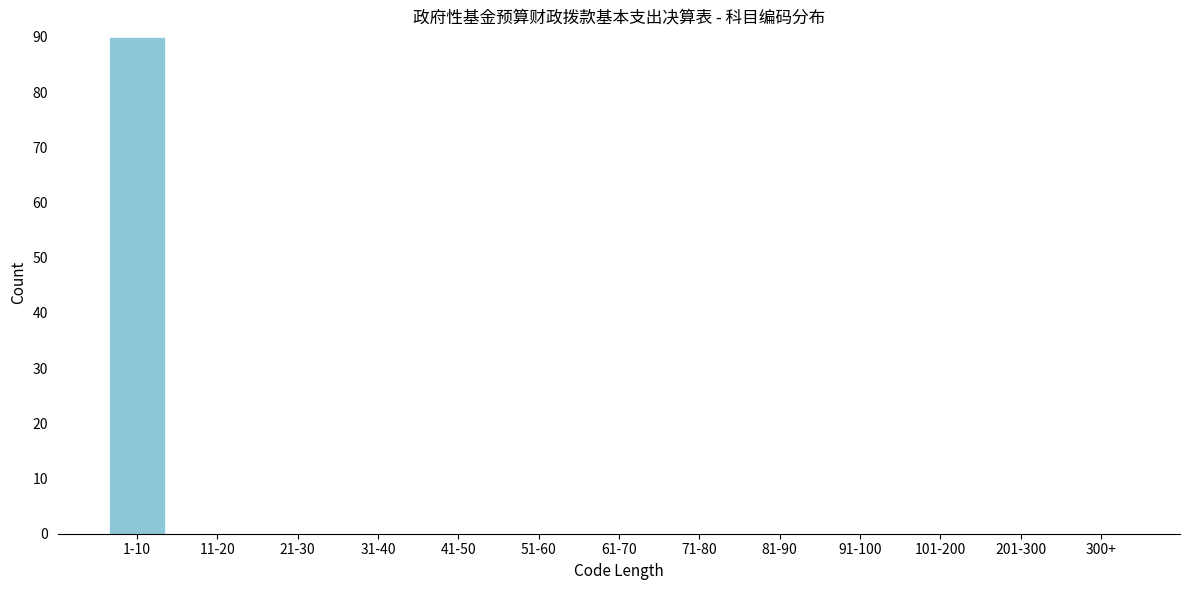

Reading left to right, transcribe all the data shown in this chart.

1-10=90	11-20=0	21-30=0	31-40=0	41-50=0	51-60=0	61-70=0	71-80=0	81-90=0	91-100=0	101-200=0	201-300=0	300+=0